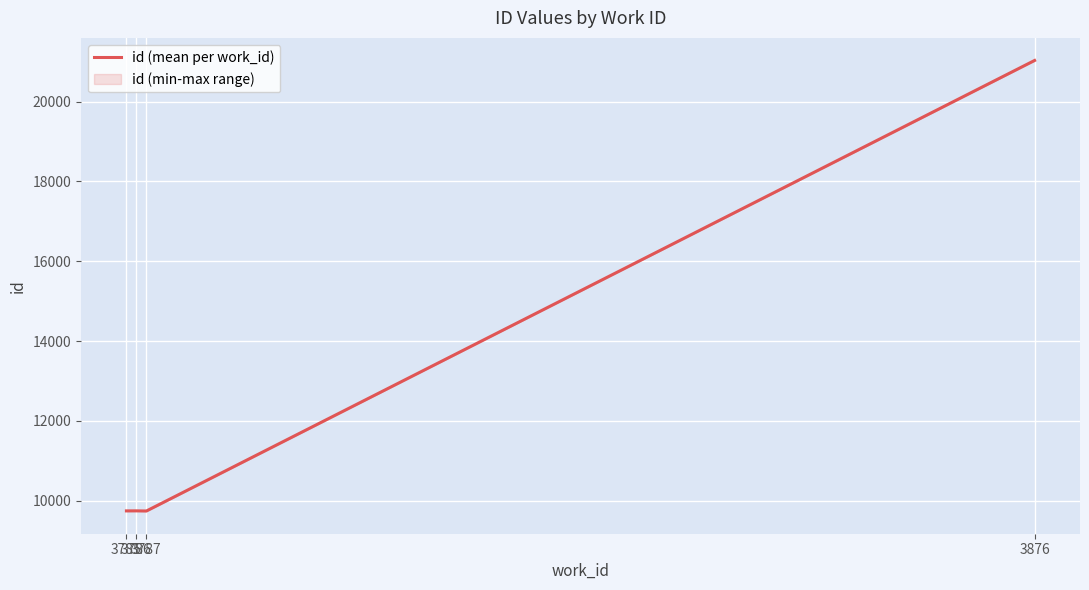

What value does the data have at 3786?

9747.0